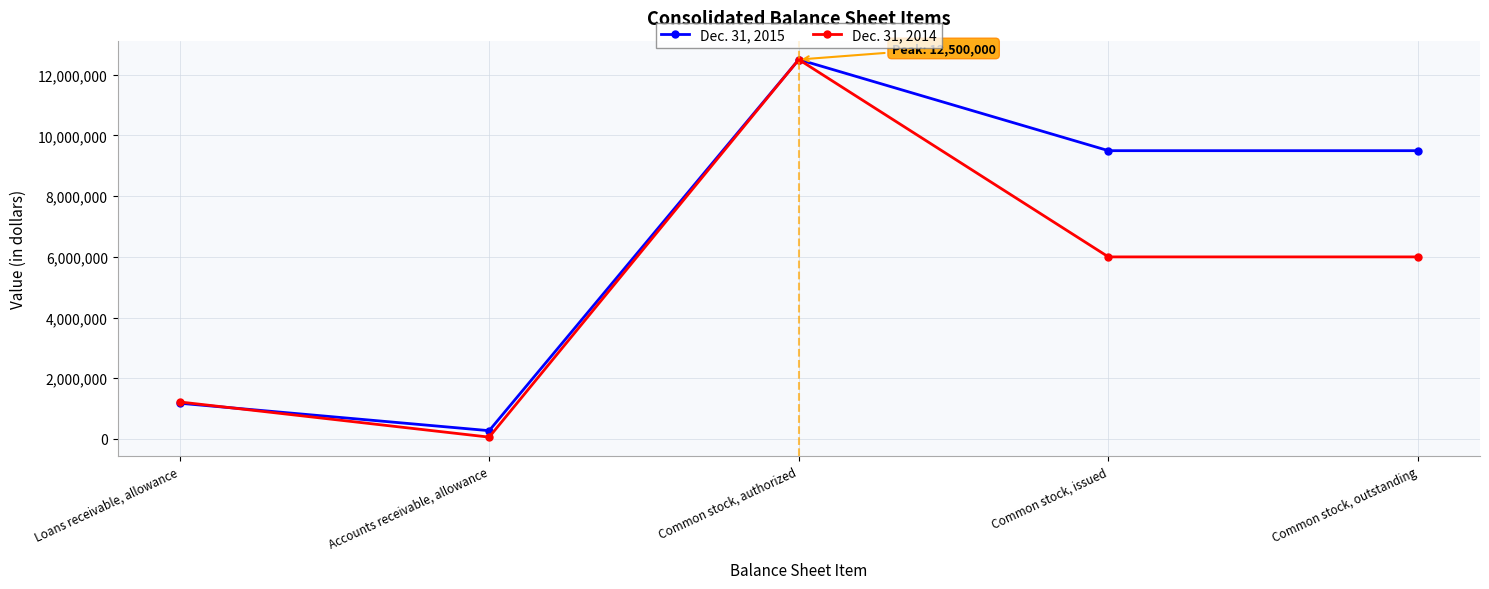

Which label corresponds to the largest value in the chart?

Common stock, authorized